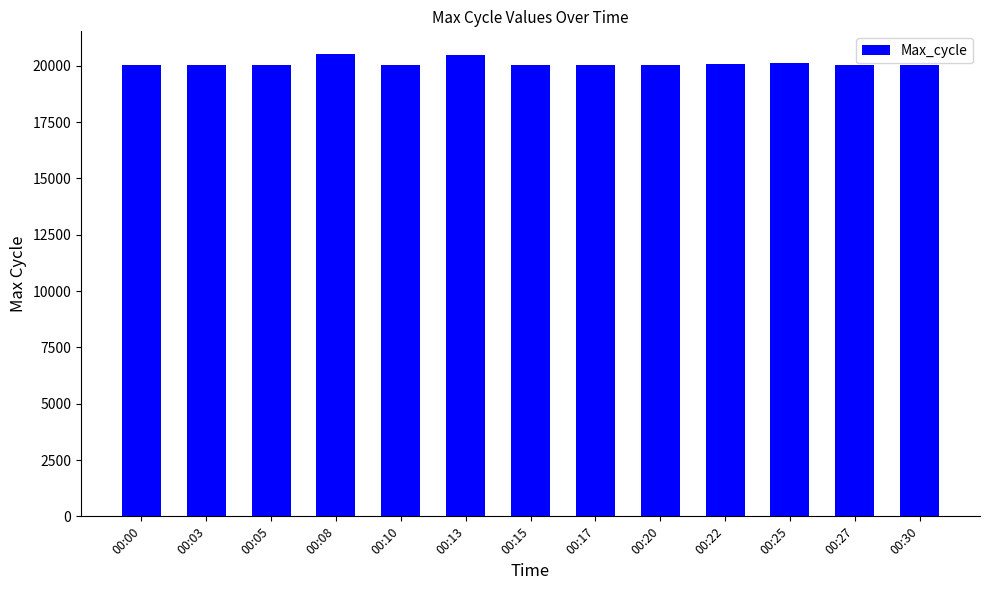

What is the minimum value shown in the chart?

20016